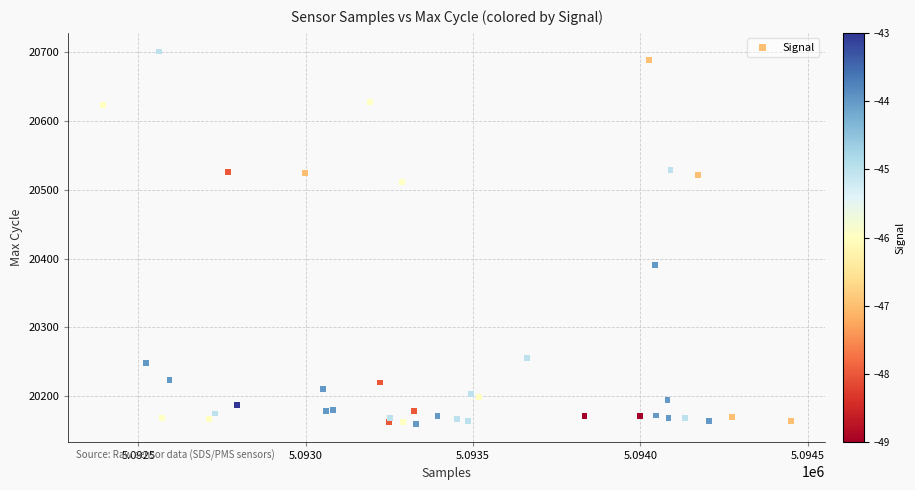

What Y value in the scatter plot is closest to 20430?

20391